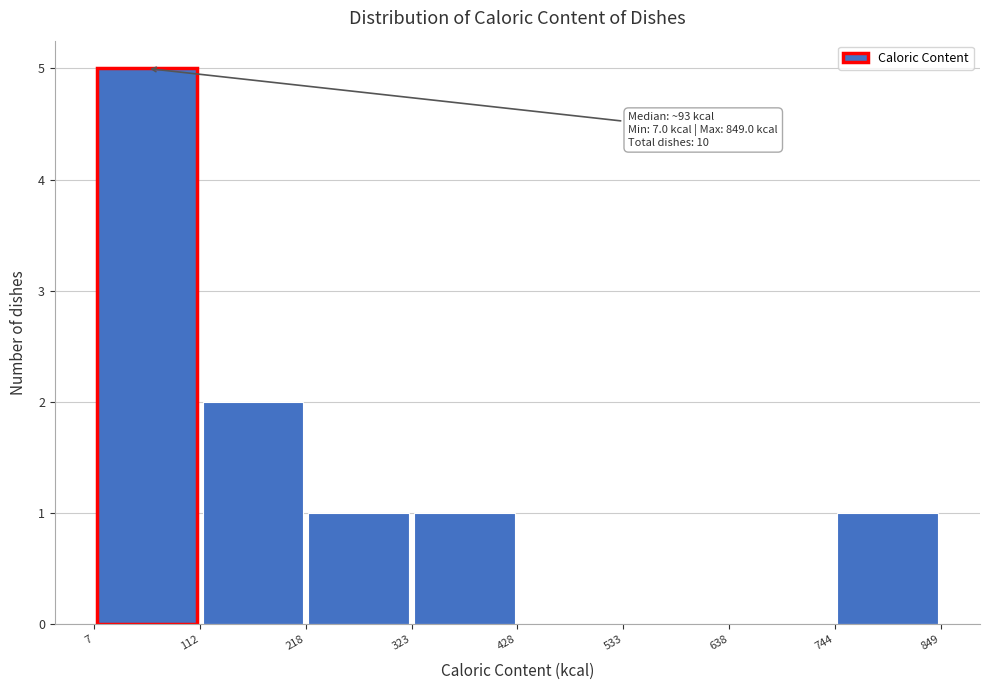

Over which range of the x-axis is the bar tallest?

7 to 112